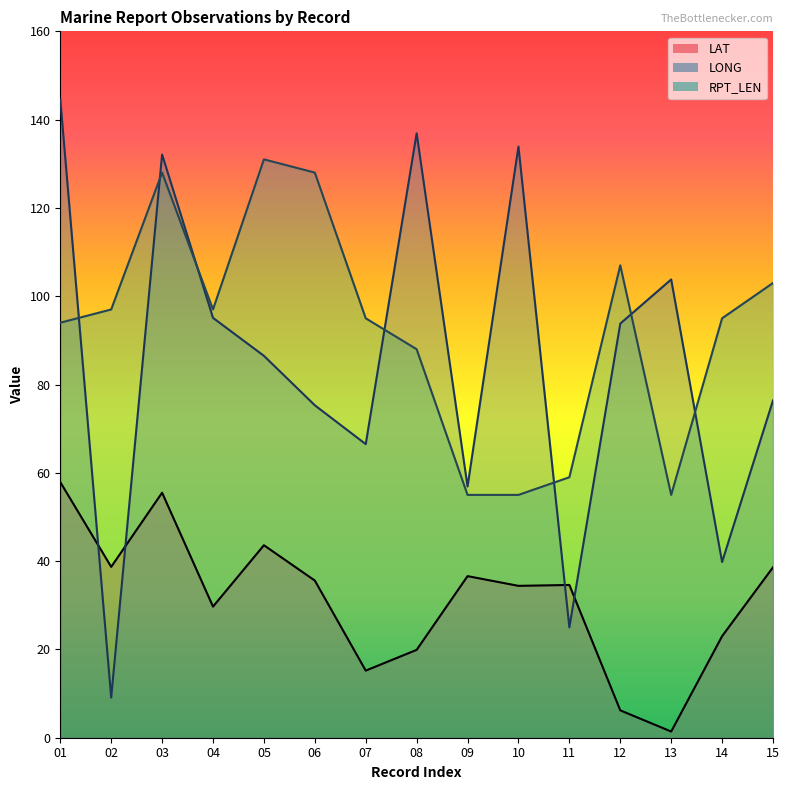

Reading right to left, extract all data points from this chart.

LAT: 38.6	23.0	1.4	6.2	34.6	34.4	36.6	19.9	15.2	35.6	43.6	29.7	55.5	38.7	57.9
LONG: 76.4	39.8	103.8	93.8	25.0	133.9	56.9	136.9	66.5	75.3	86.5	95.1	132.1	9.1	144.6
RPT_LEN: 103.0	95.0	55.0	107.0	59.0	55.0	55.0	88.0	95.0	128.0	131.0	97.0	128.0	97.0	94.0